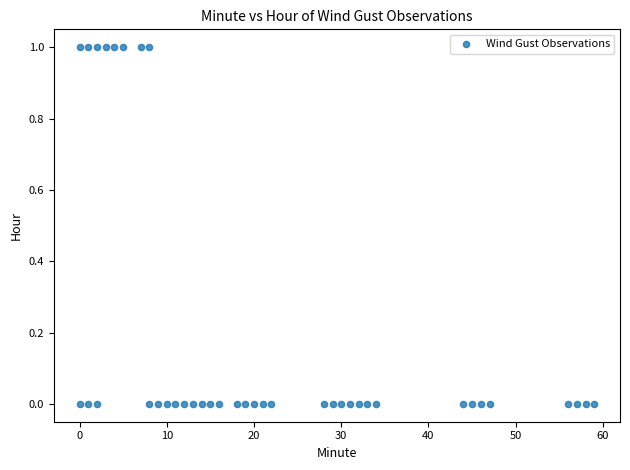

What is the range of X values (max minus min)?

59